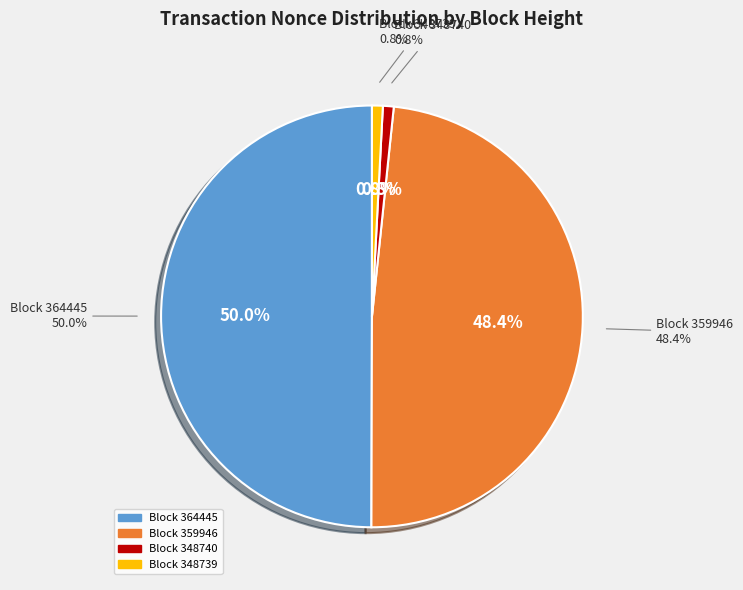

To the nearest percent, what percentage of the pie is 348740?

1%